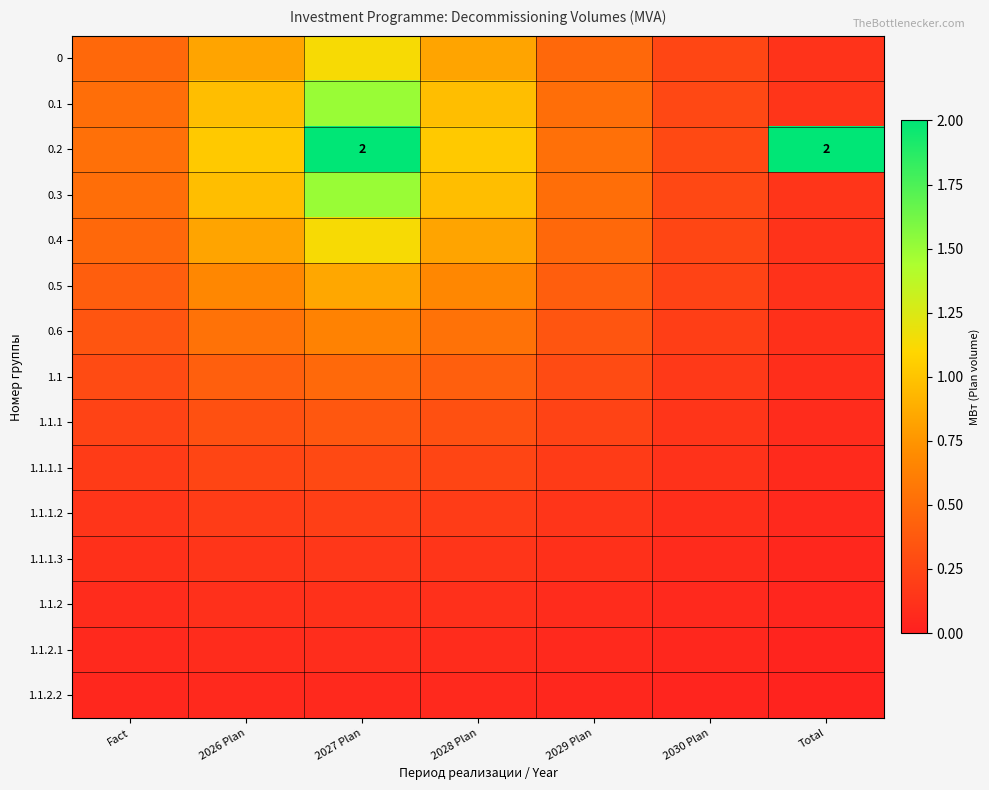

At which label does 0.3 reach its peak?

2027 Plan